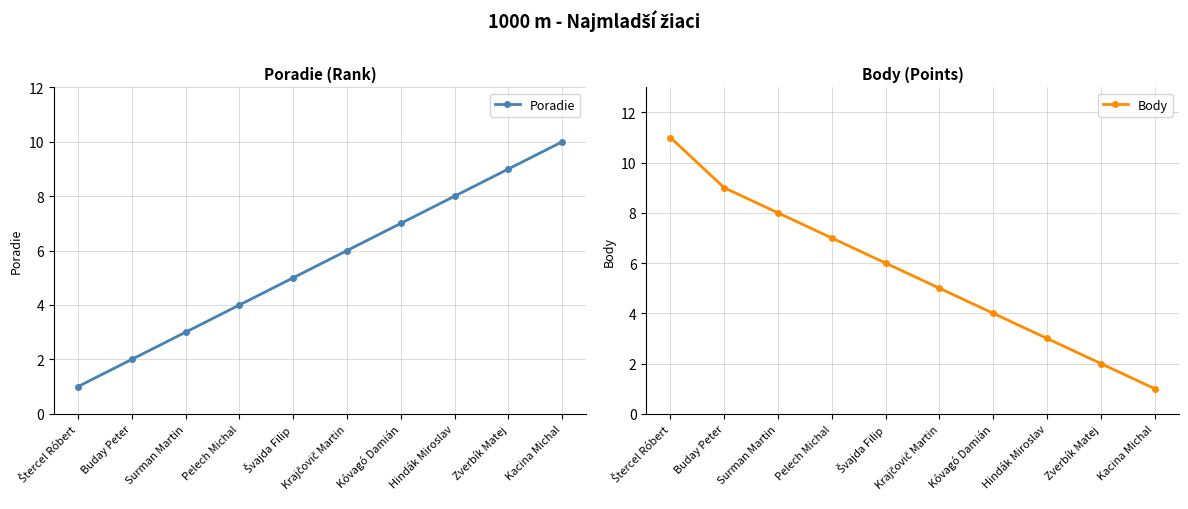

What is the approximate value of Poradie at Švajda Filip?

5